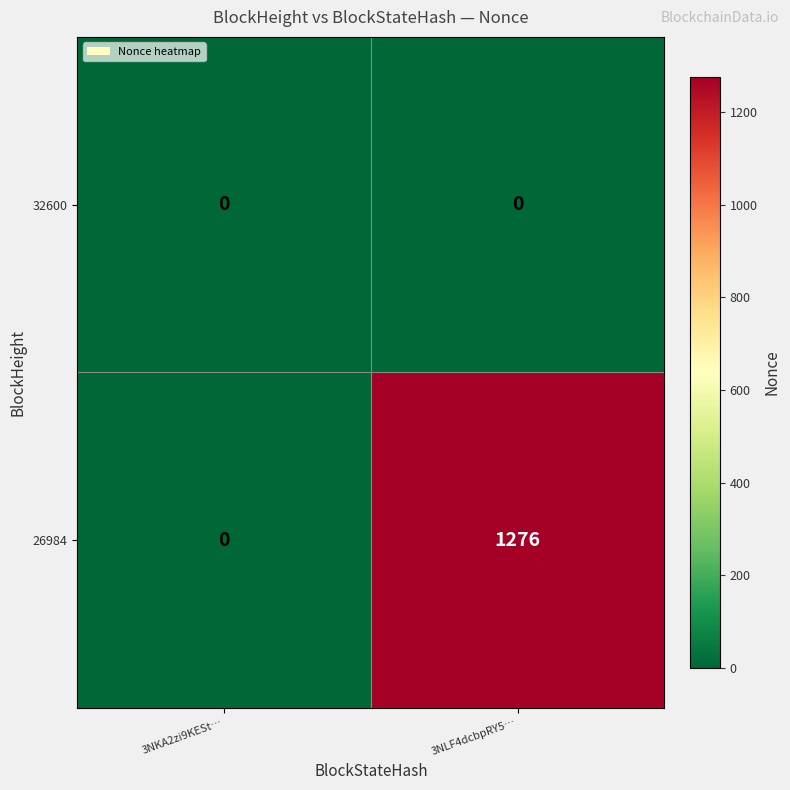

What is the total value across all series at 3NLF4dcbpRY5…?

1276